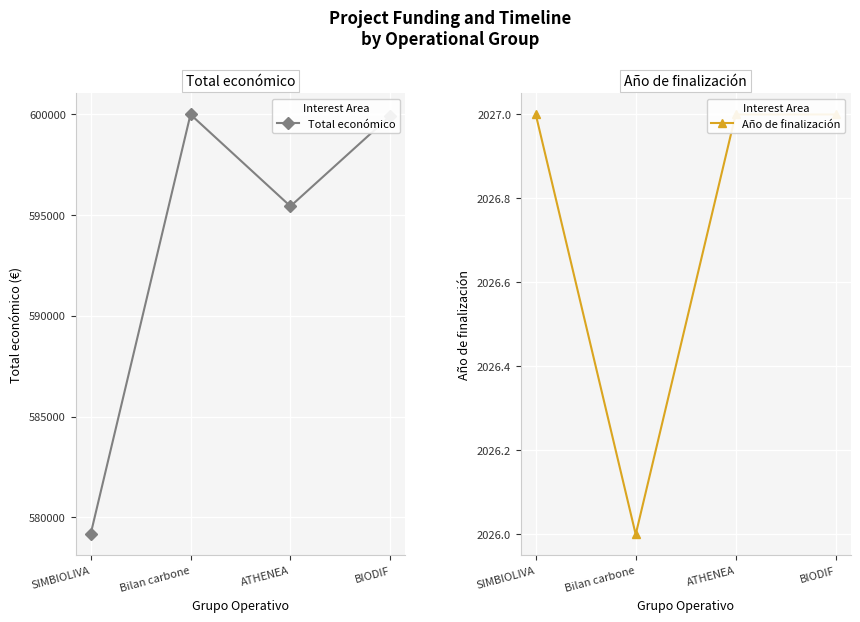

At which category is the sum across all series the highest?

Bilan carbone